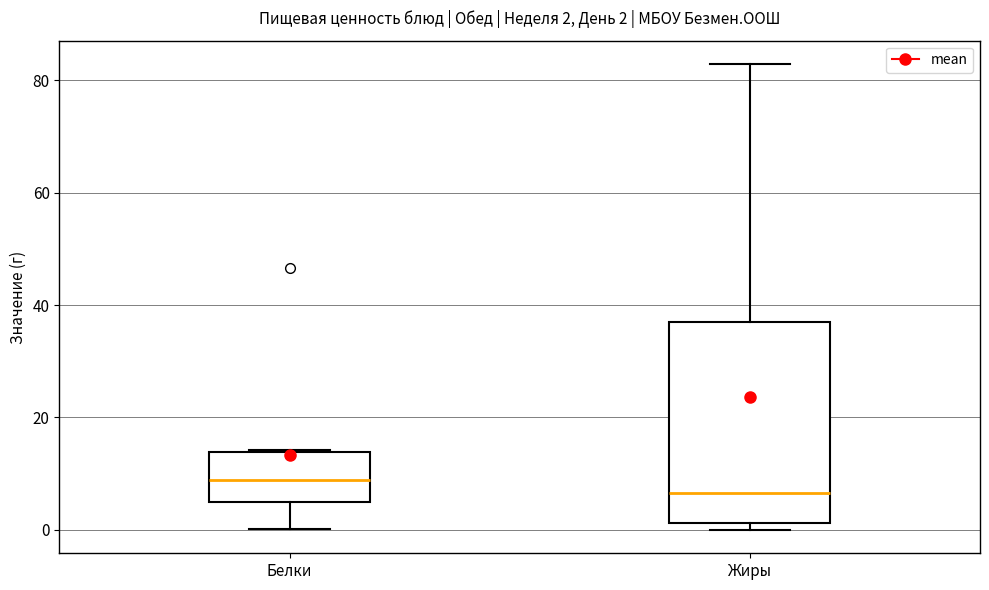

Which box's median line is the lowest?

Жиры